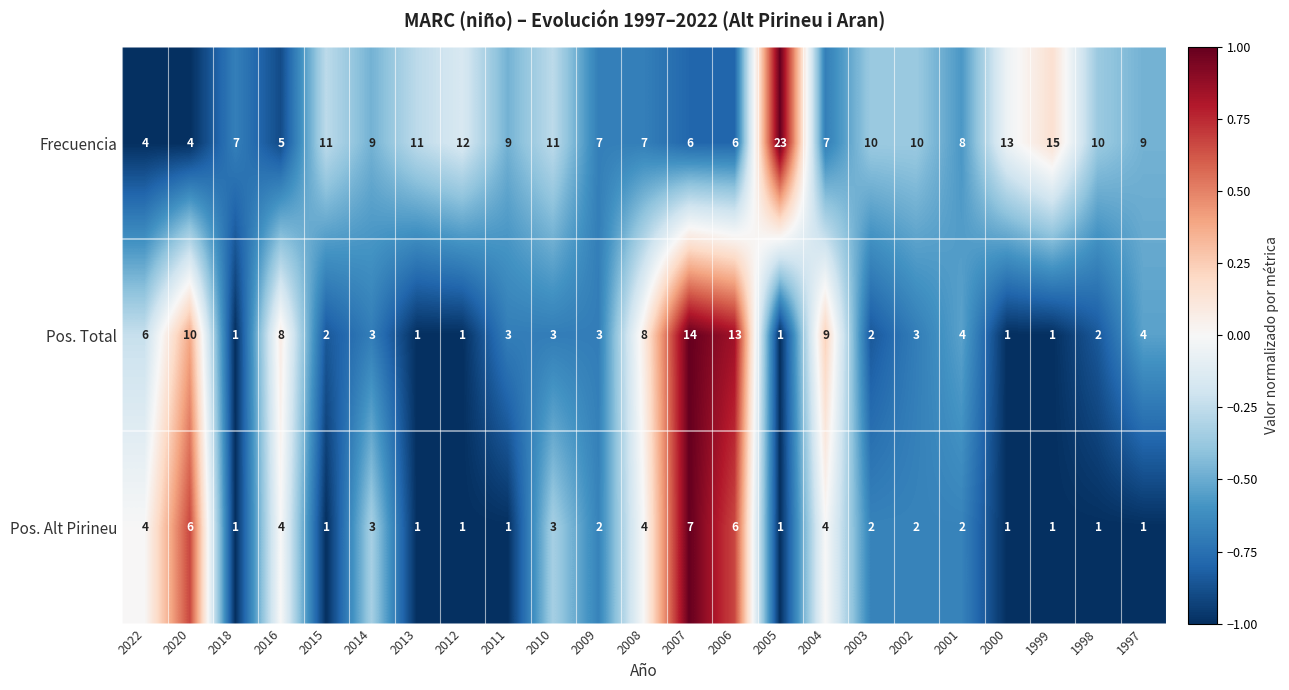

At which category is the sum across all series the highest?

2007